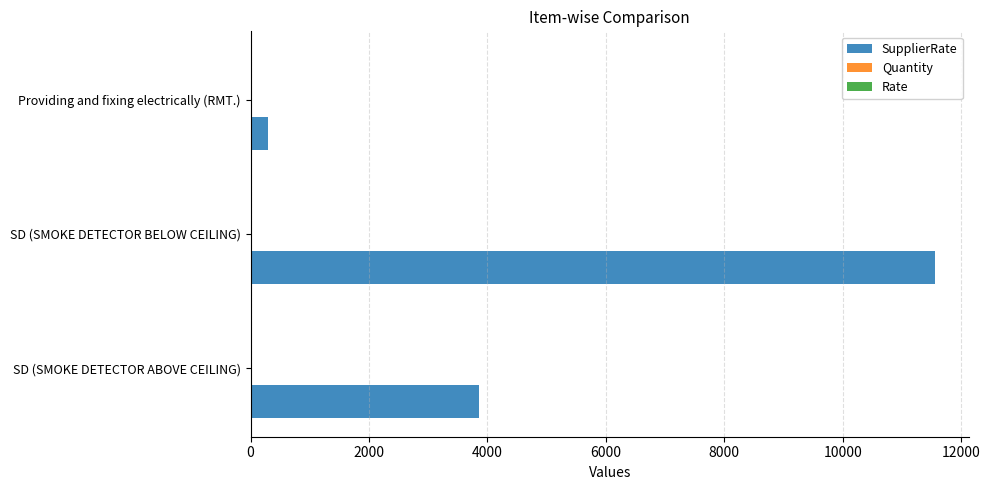

True or false: SupplierRate has a value of 1036 at SD (SMOKE DETECTOR ABOVE CEILING).

False